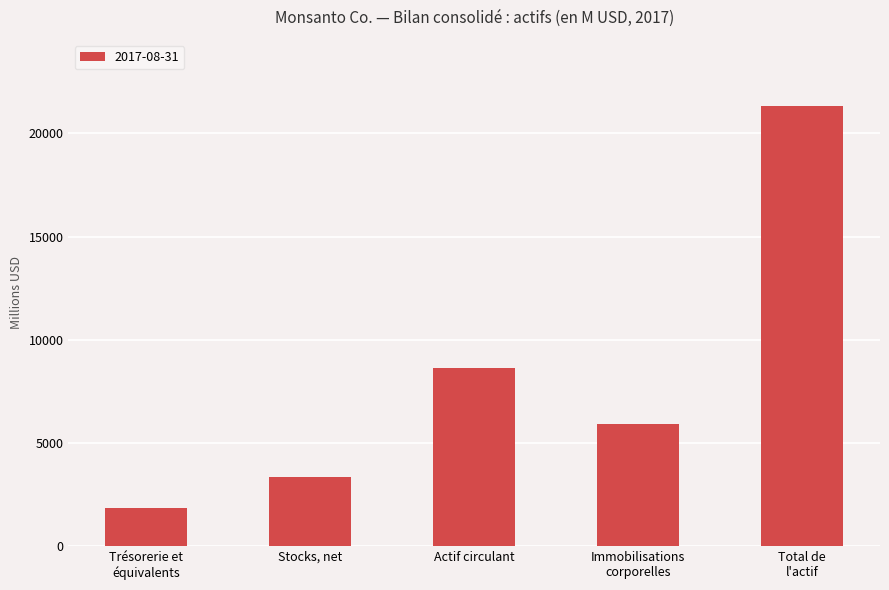

How many data points are less than 5930?

2